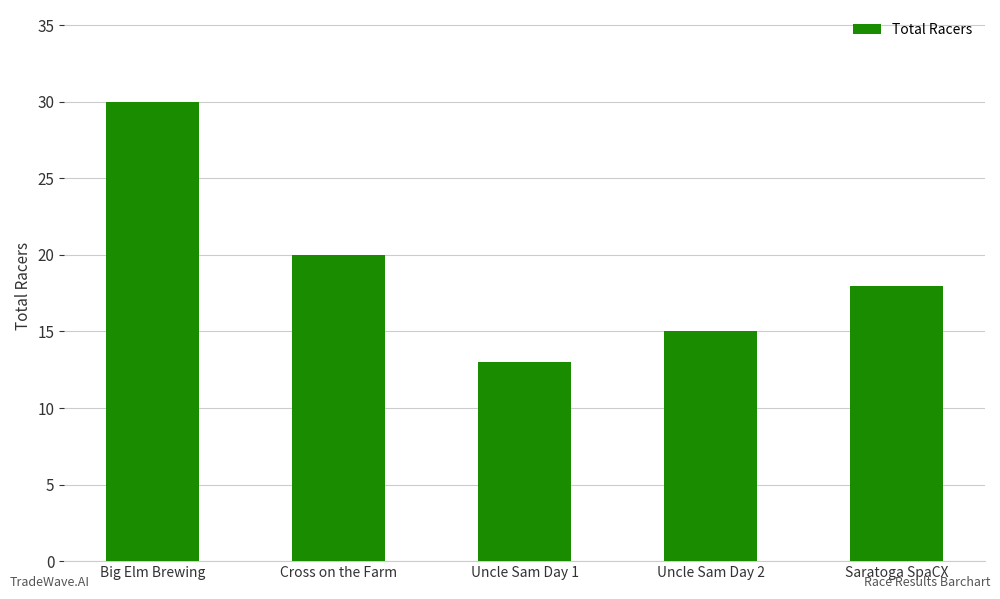

What is the difference between the maximum and minimum values?

17